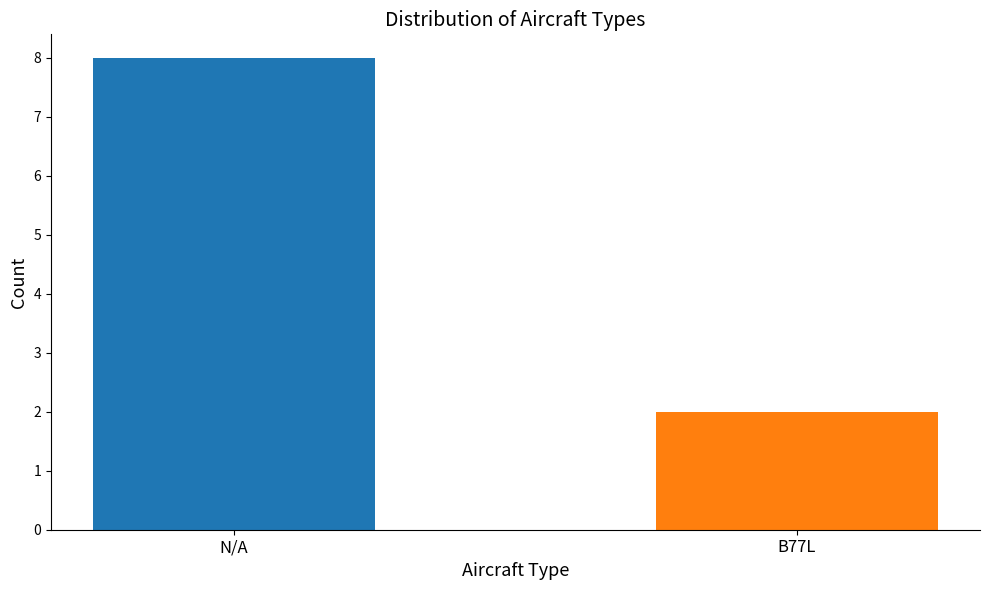

What is the average value?

5